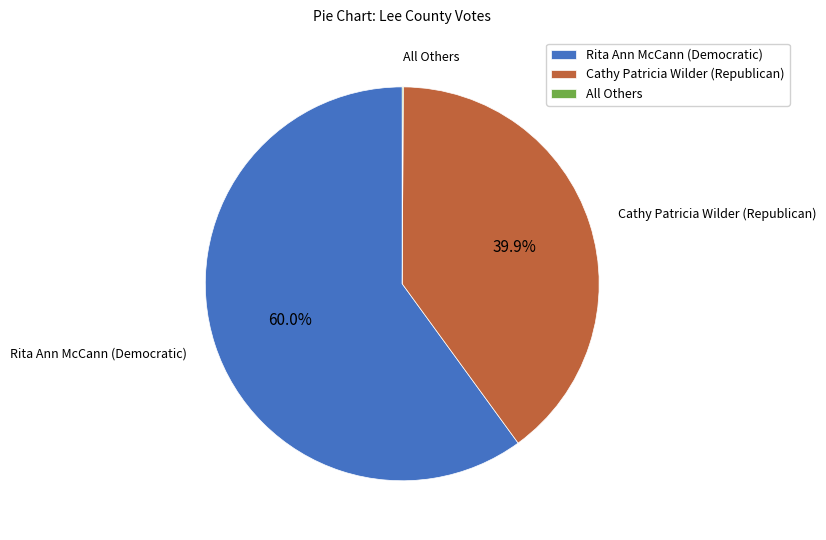

To the nearest percent, what is the difference between the largest and smallest slice percentages?

60%